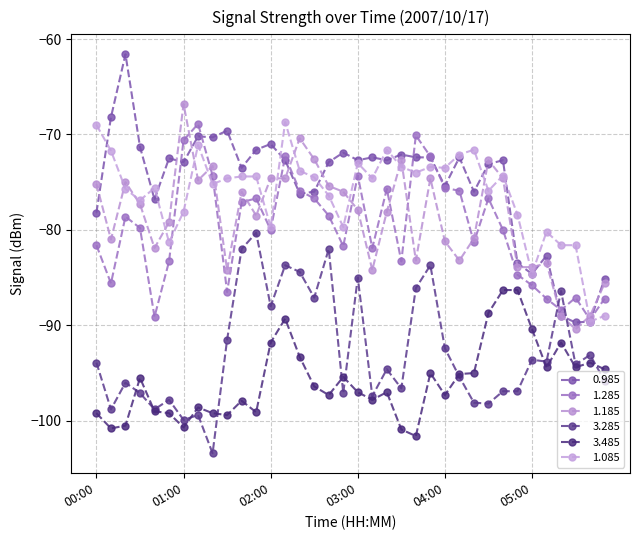

At which category does the chart reach its peak across all series?

00:20